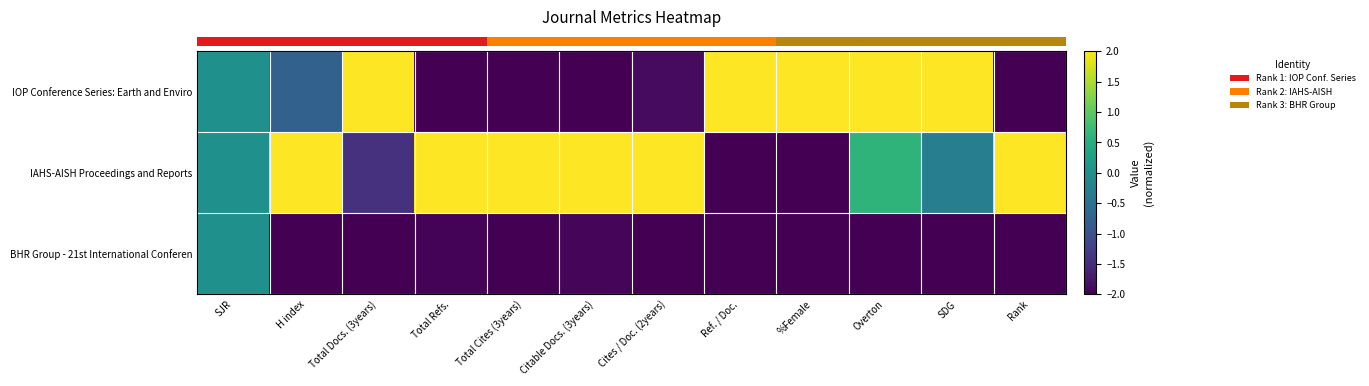

Between Total Docs. (3years) and Rank, which is larger?

Total Docs. (3years)